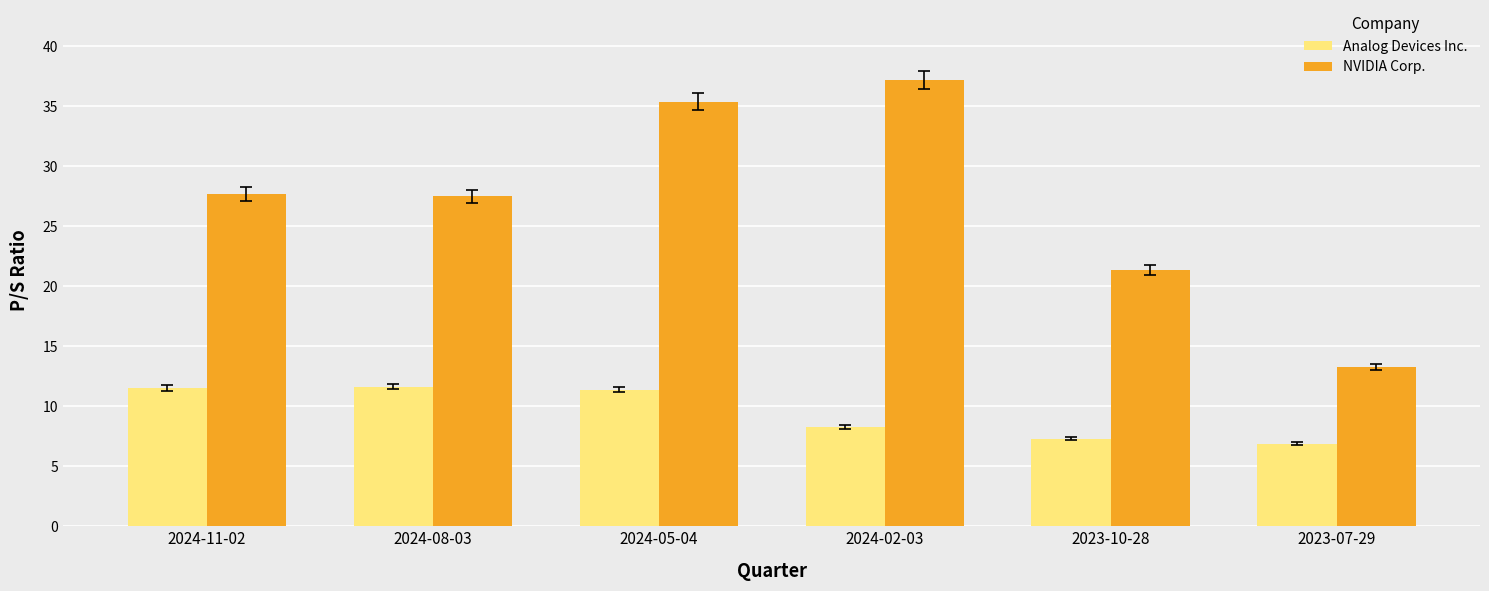

The value of Analog Devices Inc. at 2024-11-02 is 11.5. True or false?

True